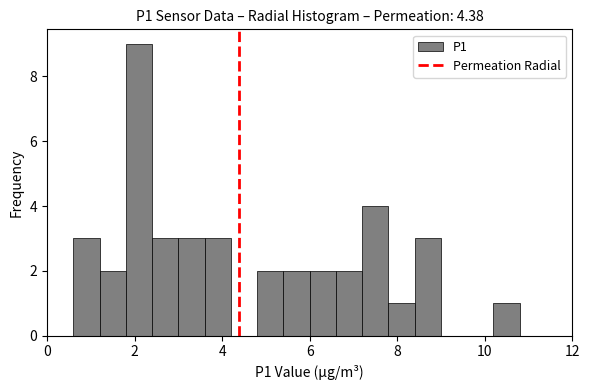

Read against the x-axis, roughly where is the centre of the tallest bar?

2.2